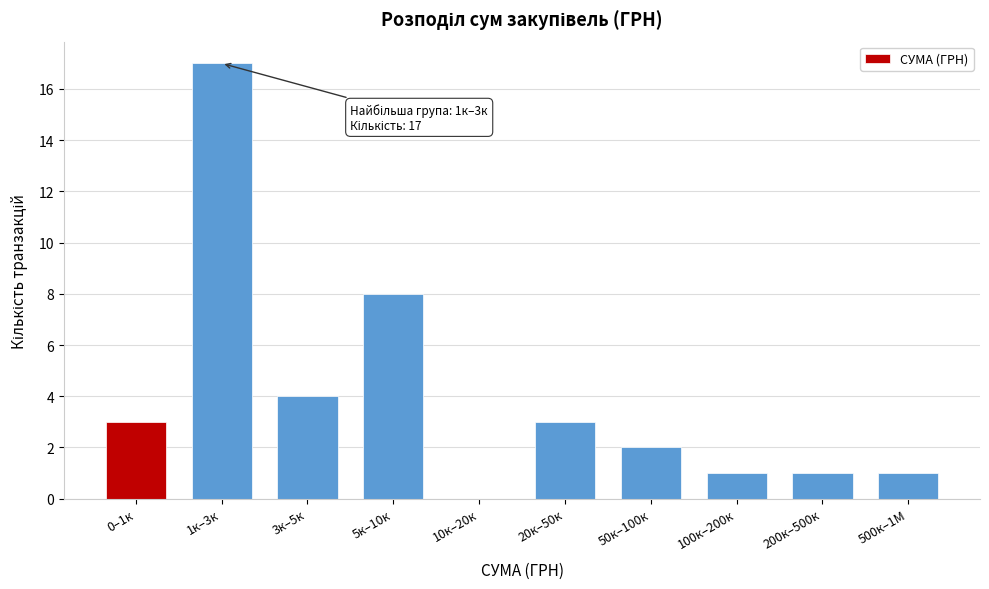

Reading left to right, what are all the values shown in this chart?

0–1к=3	1к–3к=17	3к–5к=4	5к–10к=8	10к–20к=0	20к–50к=3	50к–100к=2	100к–200к=1	200к–500к=1	500к–1М=1